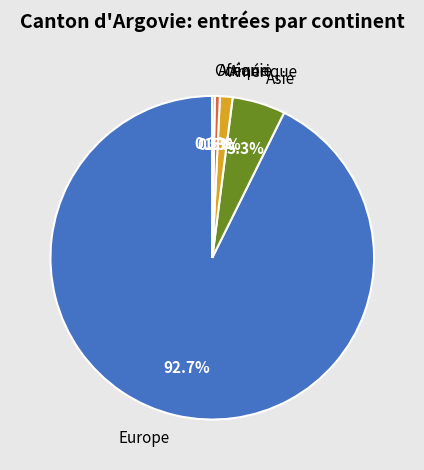

Do Amérique and Asie together represent more than half of the pie?

No